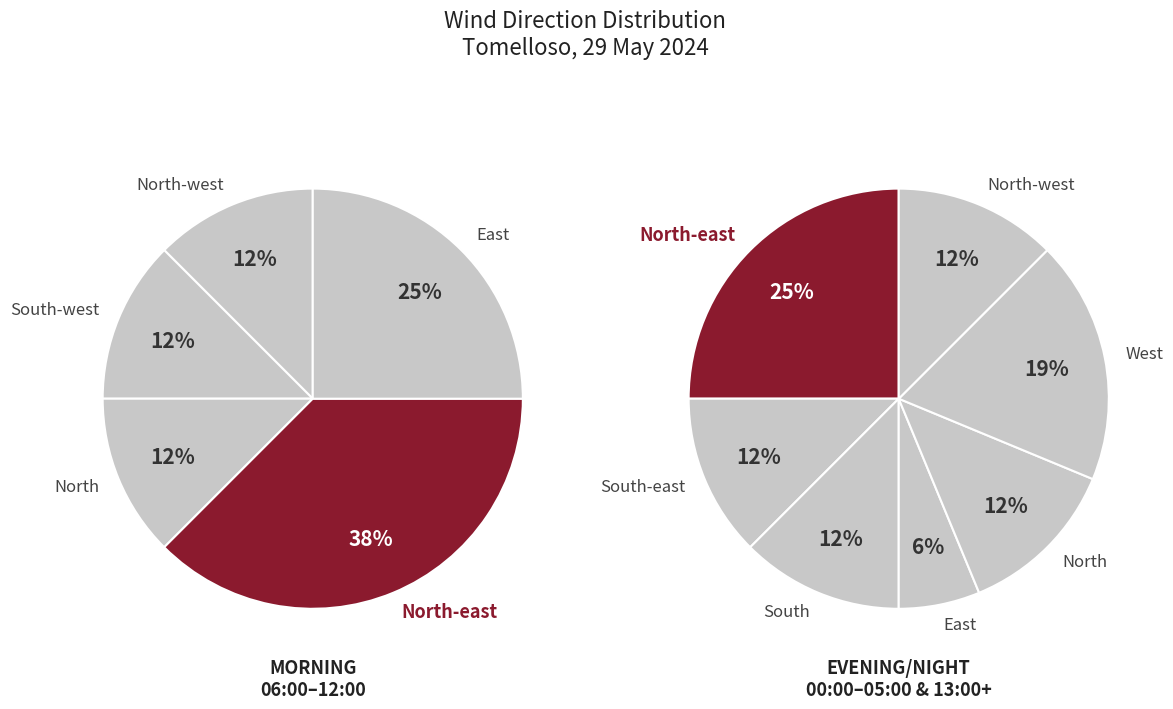

To the nearest percent, what percentage of the pie is South-east?

12%